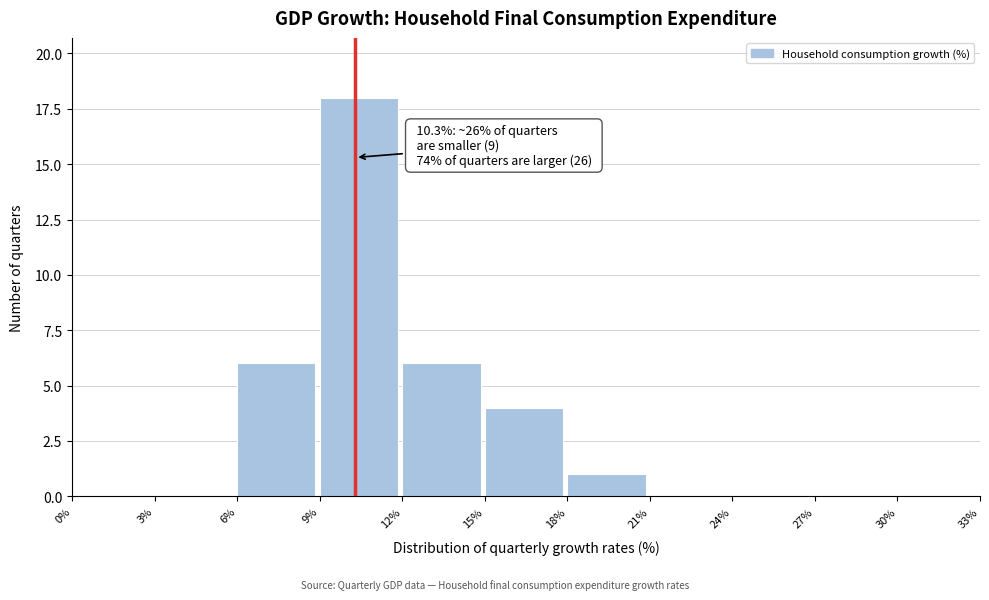

Which range on the x-axis has the tallest bar?

9% to 12%